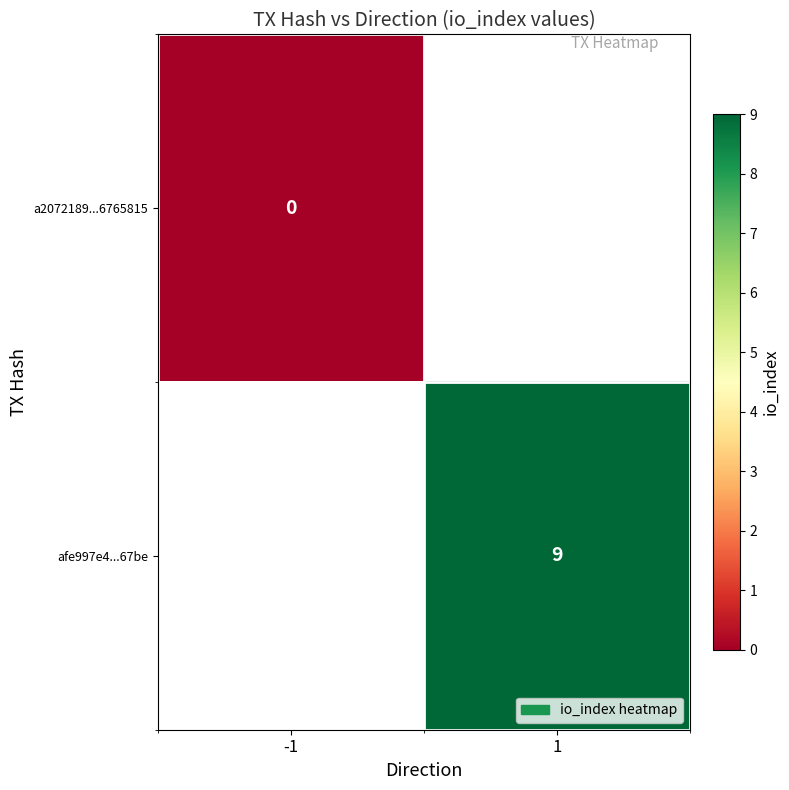

Is it true that afe997e4...67be equals 5 at 1?

False